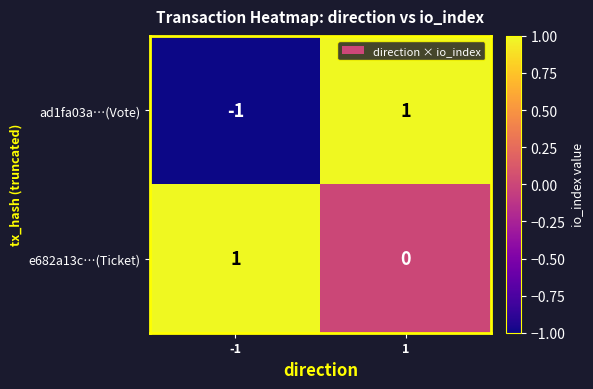

At -1, list the series in order from smallest to largest.

ad1fa03a…(Vote), e682a13c…(Ticket)